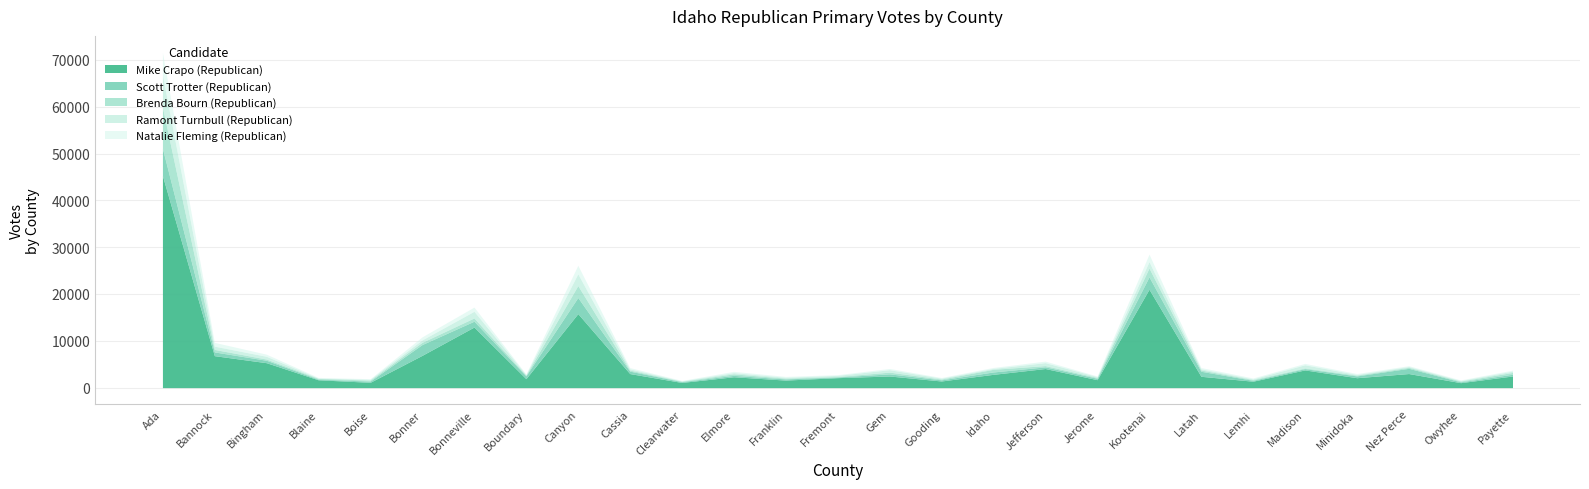

Rank the categories by Brenda Bourn (Republican) value from highest to lowest.

Ada, Canyon, Kootenai, Bonneville, Idaho, Bannock, Bonner, Payette, Gem, Elmore, Latah, Jefferson, Bingham, Cassia, Boise, Nez Perce, Jerome, Gooding, Franklin, Minidoka, Madison, Owyhee, Lemhi, Blaine, Boundary, Fremont, Clearwater